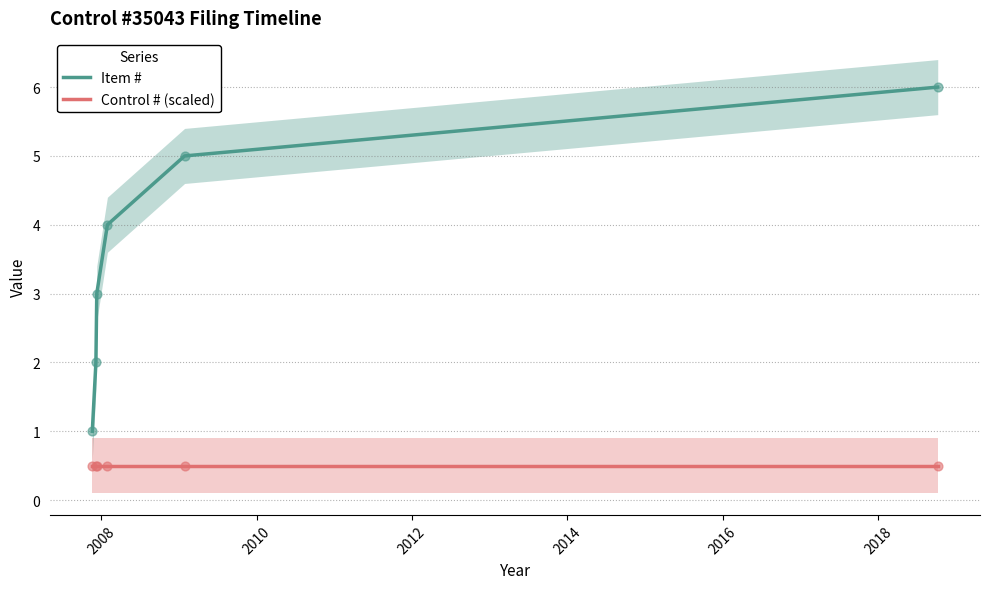

Which series reaches the minimum Y coordinate?

Control # (scaled)